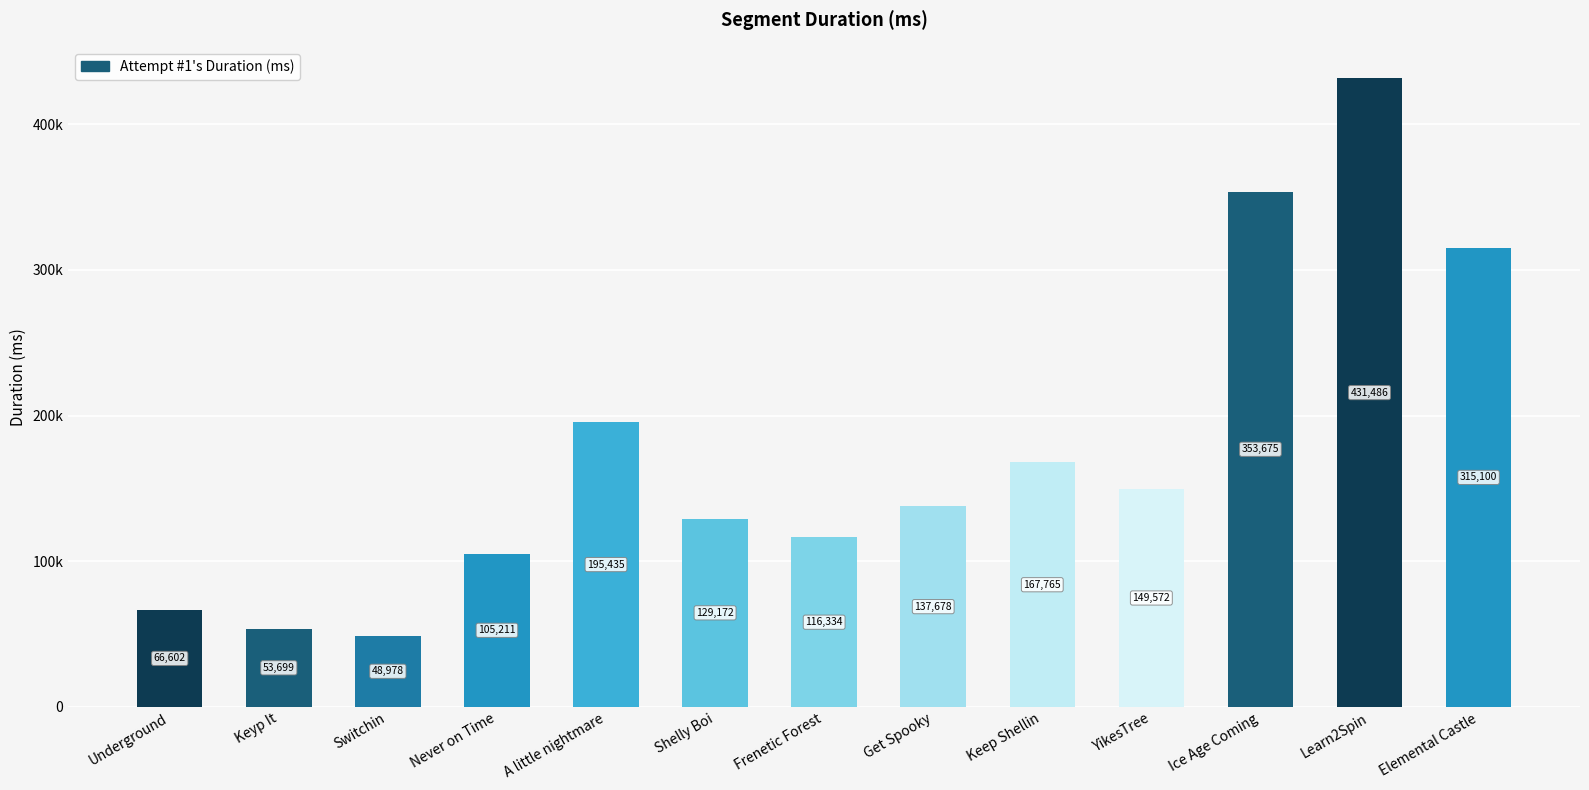

Does the chart contain any negative values?

No